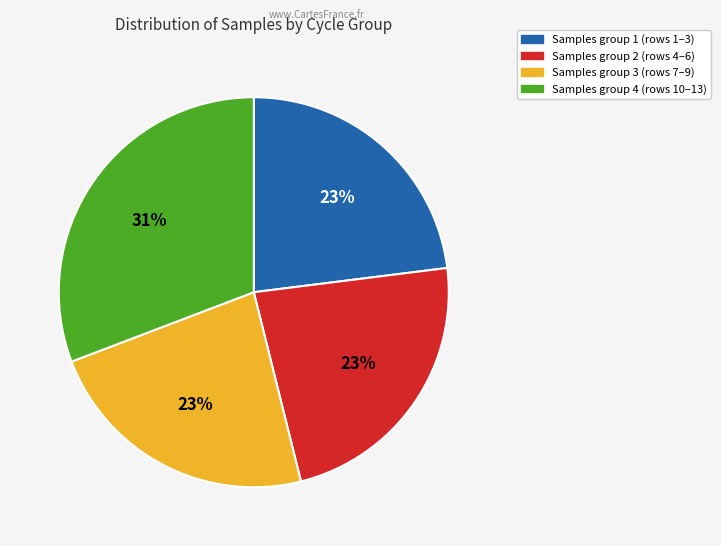

To the nearest percent, what is the difference between the largest and smallest slice percentages?

8%